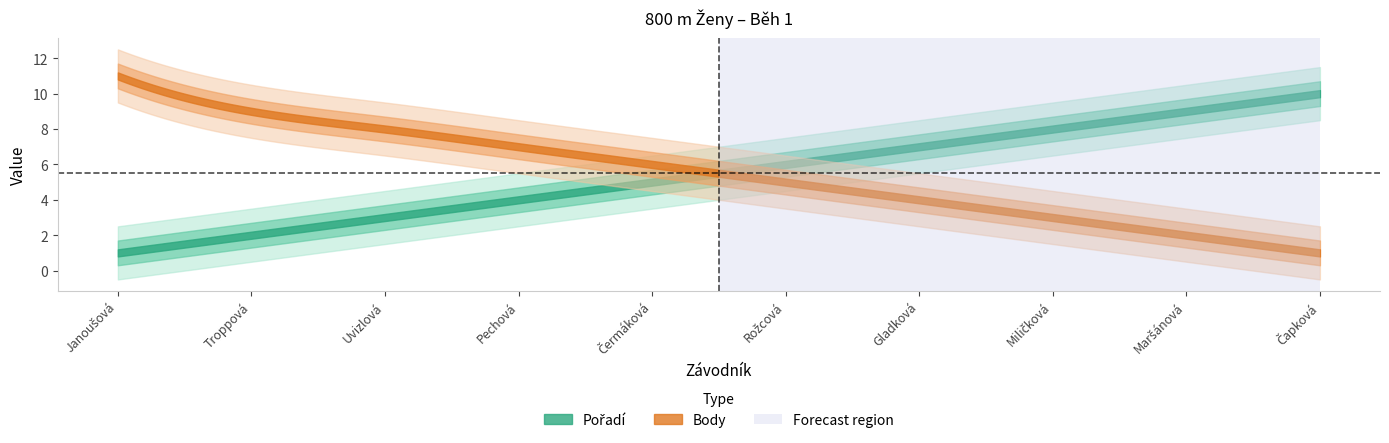

The value of Pořadí at Miličková is 13. True or false?

False